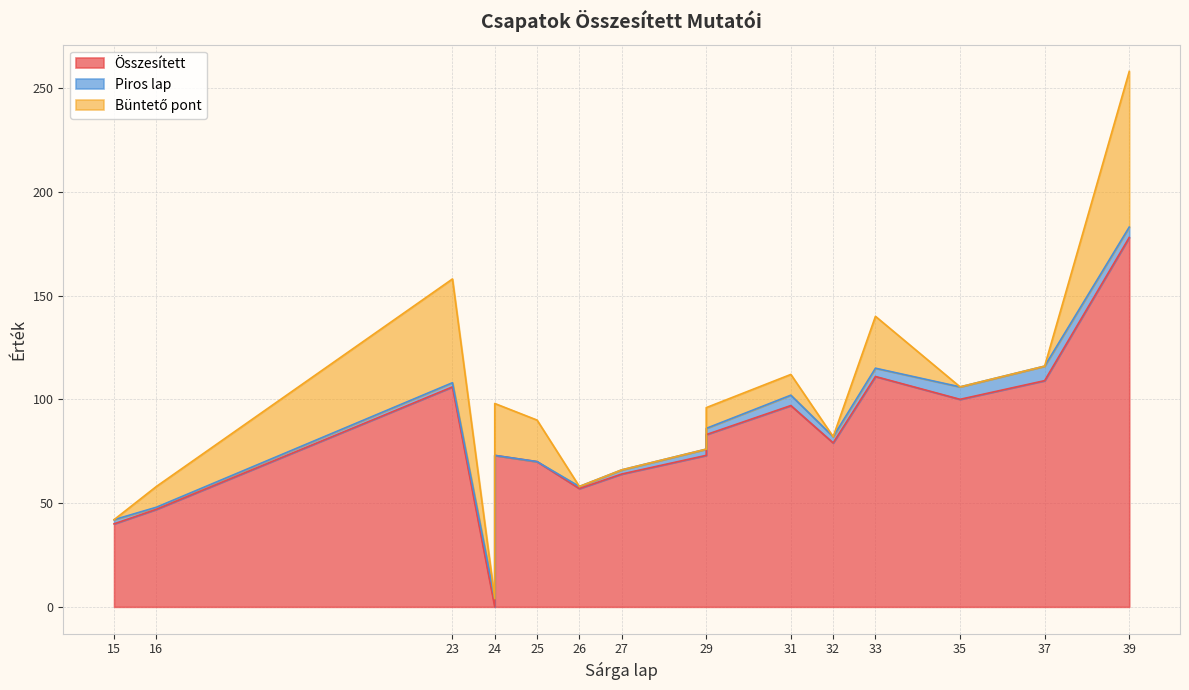

Which series has the largest range (max minus min)?

Összesített